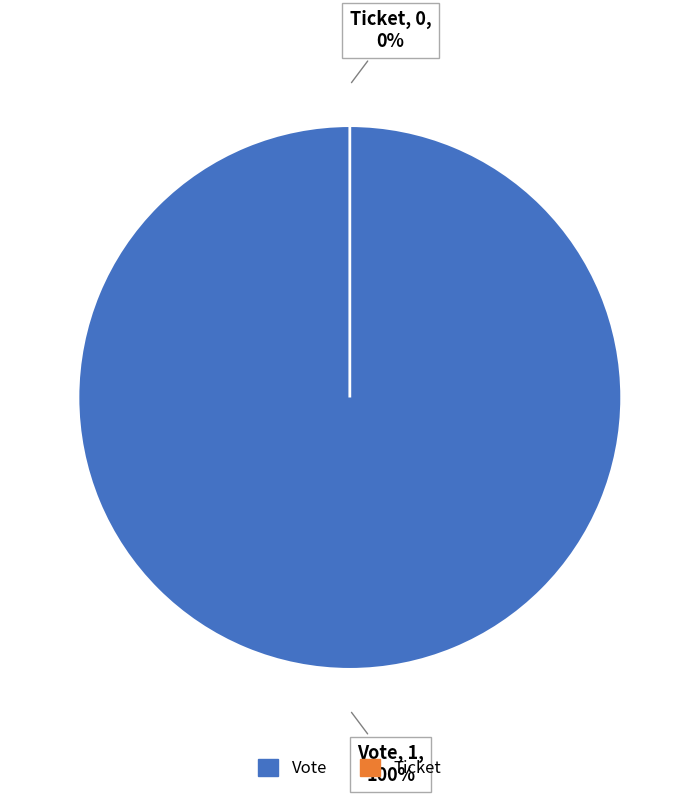

To the nearest percent, what portion does Vote represent?

100%